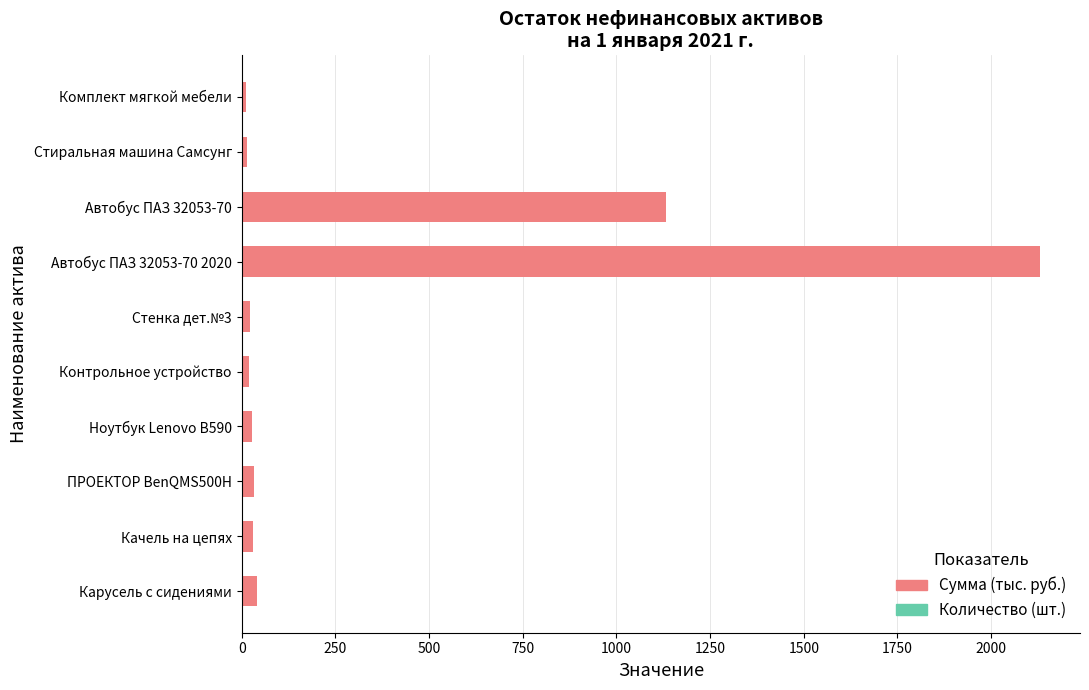

At which category is the sum across all series the highest?

Автобус ПАЗ 32053-70 2020